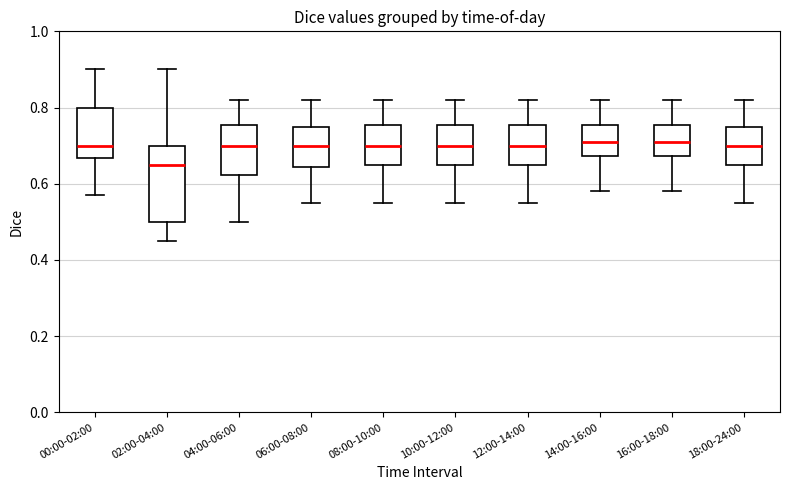

Reading left to right, transcribe this box plot: for each box, give where its median line is, the range the box spans, and where its two whiskers end, as read against the y-axis. The values are not printed on the chart, so give them approximately, as read against the axis.

00:00-02:00: median 0.70, box 0.66 to 0.80, whiskers 0.58 to 0.90
02:00-04:00: median 0.66, box 0.50 to 0.70, whiskers 0.46 to 0.90
04:00-06:00: median 0.70, box 0.62 to 0.76, whiskers 0.50 to 0.82
06:00-08:00: median 0.70, box 0.64 to 0.76, whiskers 0.56 to 0.82
08:00-10:00: median 0.70, box 0.66 to 0.76, whiskers 0.56 to 0.82
10:00-12:00: median 0.70, box 0.66 to 0.76, whiskers 0.56 to 0.82
12:00-14:00: median 0.70, box 0.66 to 0.76, whiskers 0.56 to 0.82
14:00-16:00: median 0.72, box 0.68 to 0.76, whiskers 0.58 to 0.82
16:00-18:00: median 0.72, box 0.68 to 0.76, whiskers 0.58 to 0.82
18:00-24:00: median 0.70, box 0.66 to 0.76, whiskers 0.56 to 0.82